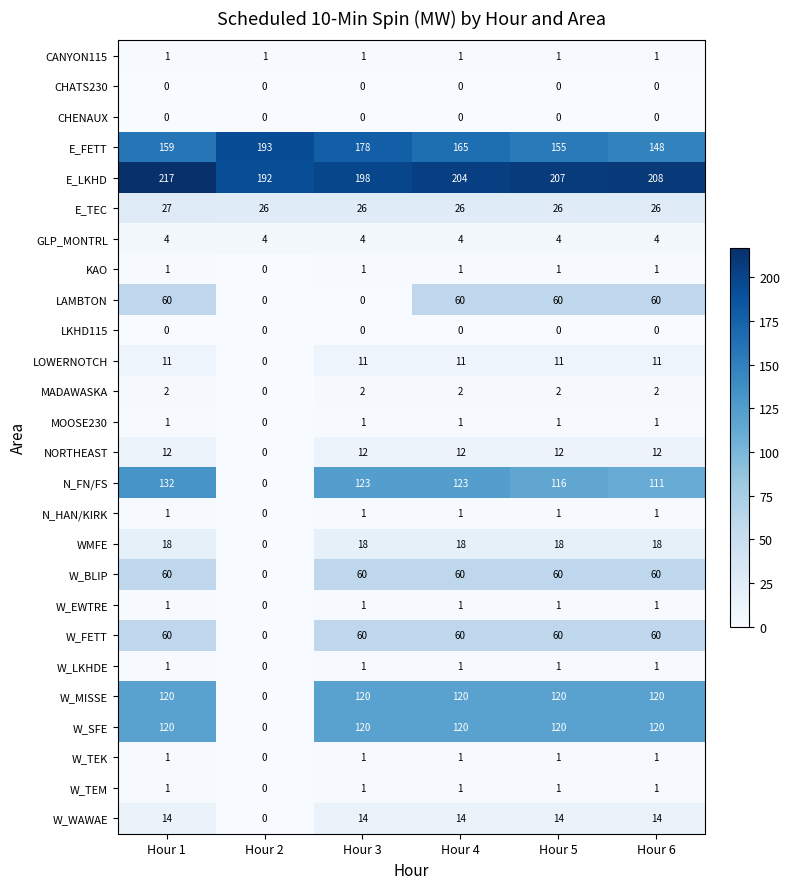

Which category has the highest value across all series?

Hour 1